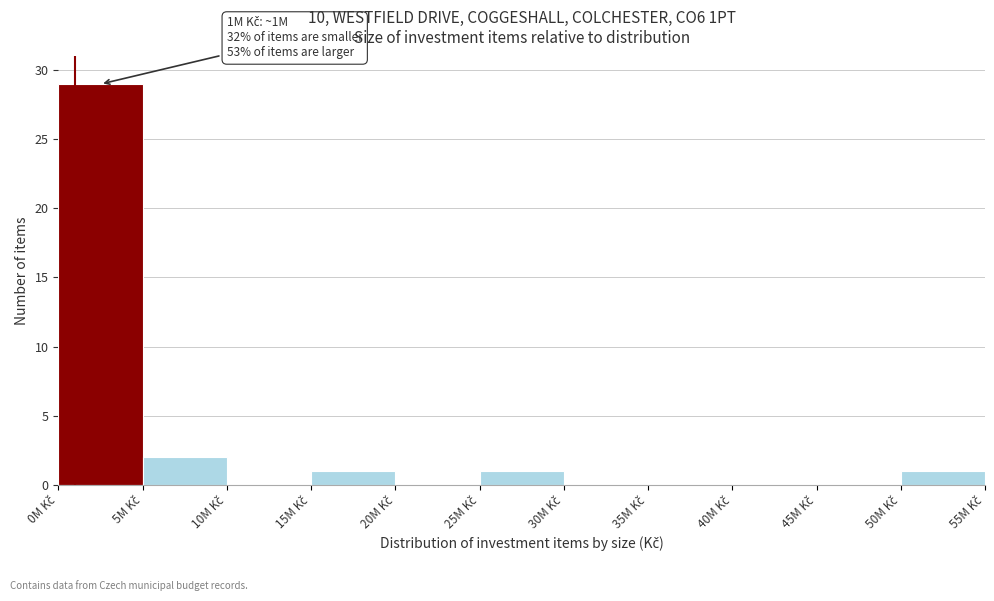

What is the sum of all values?

34